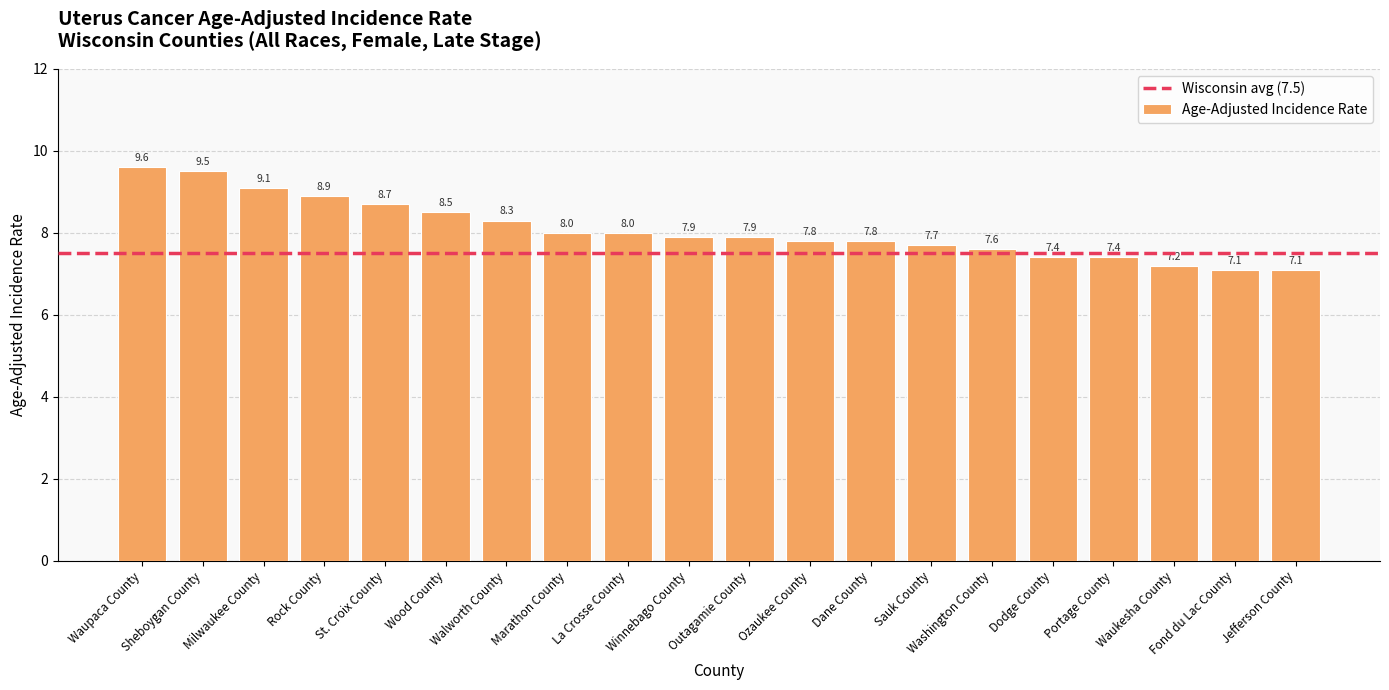

What is the value of the 5th bar from the left?

8.7